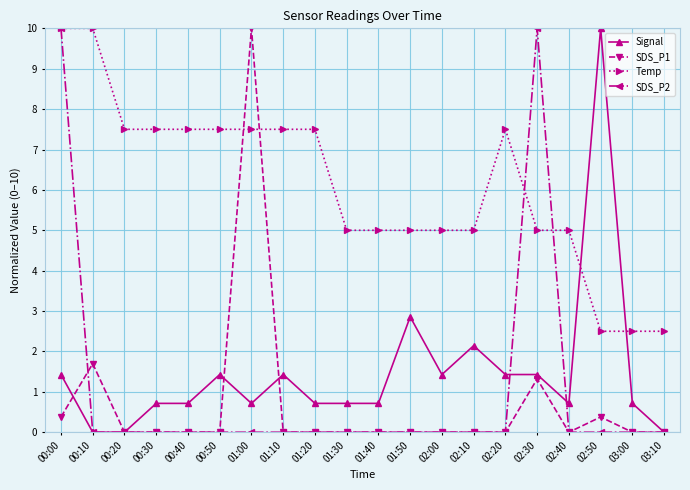

After their last crossing, which series has the higher values: Temp or SDS_P1?

Temp